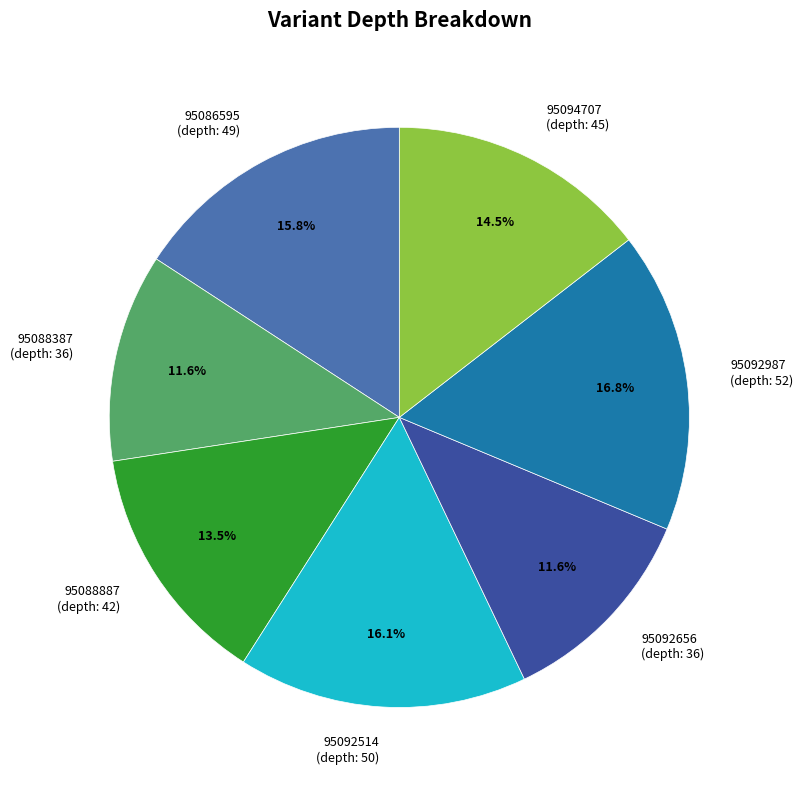

How much of the chart is everything except 95086595?

84.2%